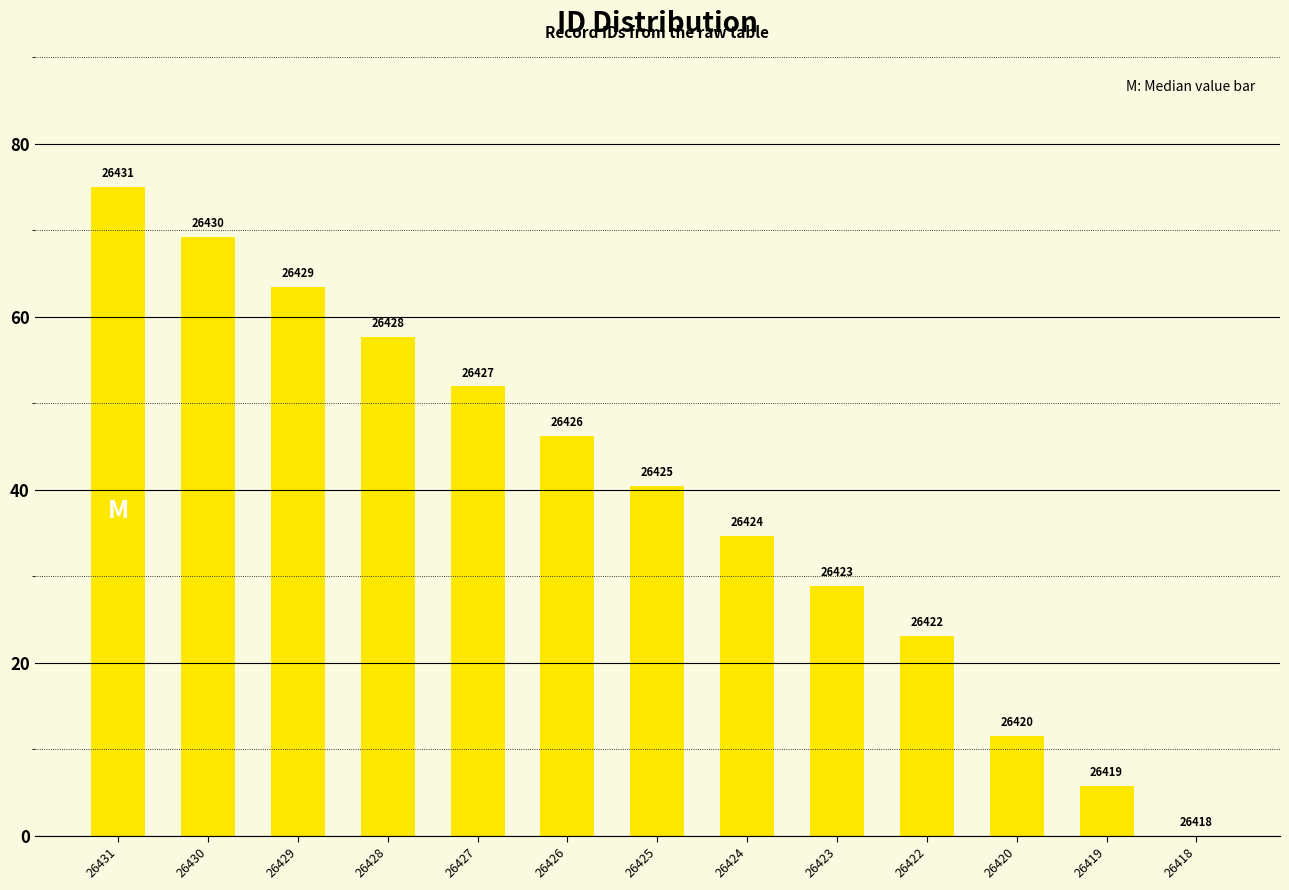

List the labels in order of value, smallest first.

26418, 26419, 26420, 26422, 26423, 26424, 26425, 26426, 26427, 26428, 26429, 26430, 26431